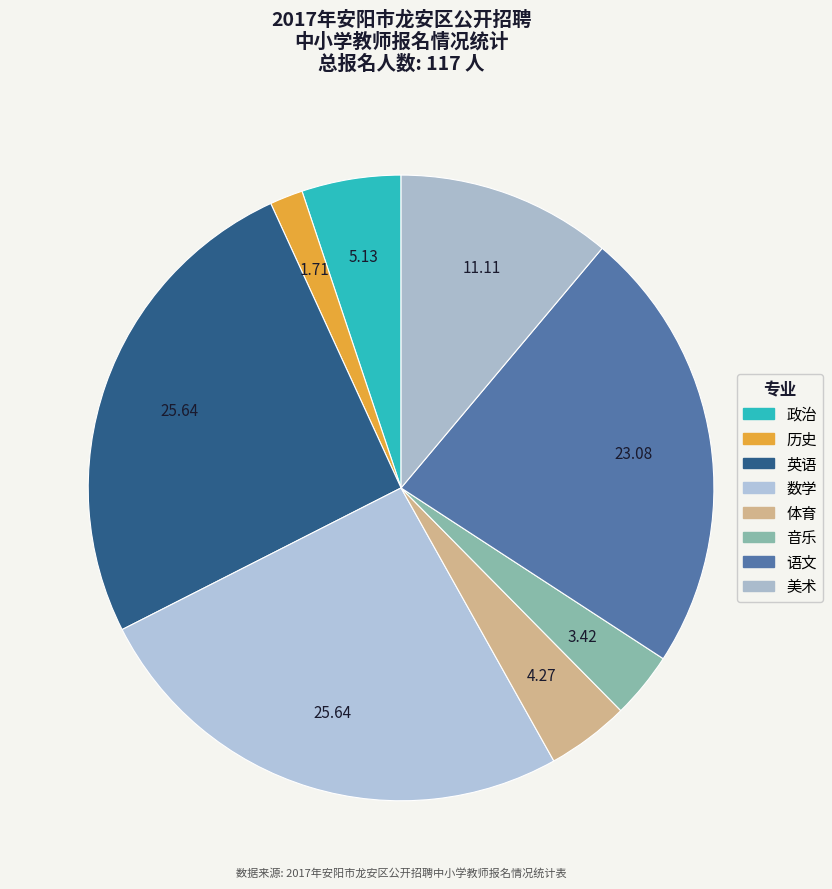

How many segments does this pie chart have?

8